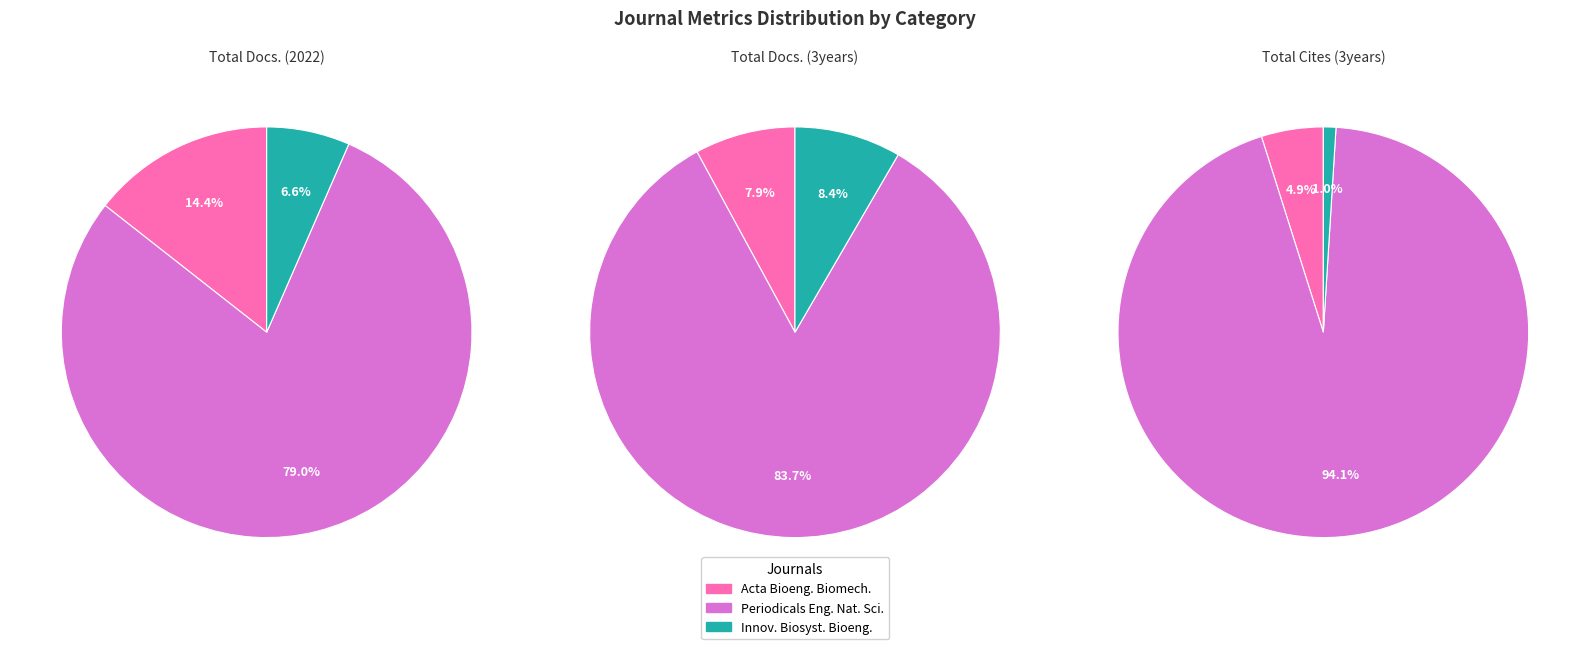

What is the largest slice in the pie chart?

Periodicals of Engineering and Natural Sciences